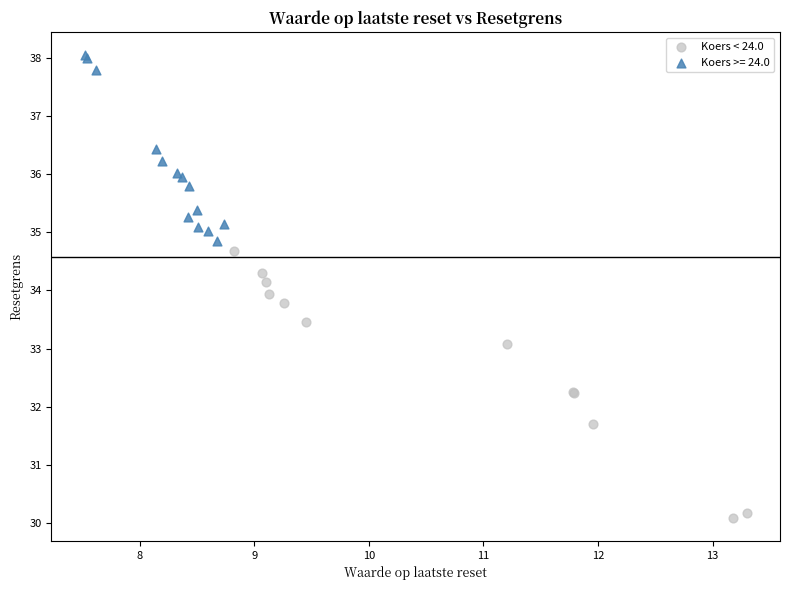

Which series contains the highest Y value?

Koers >= 24.0